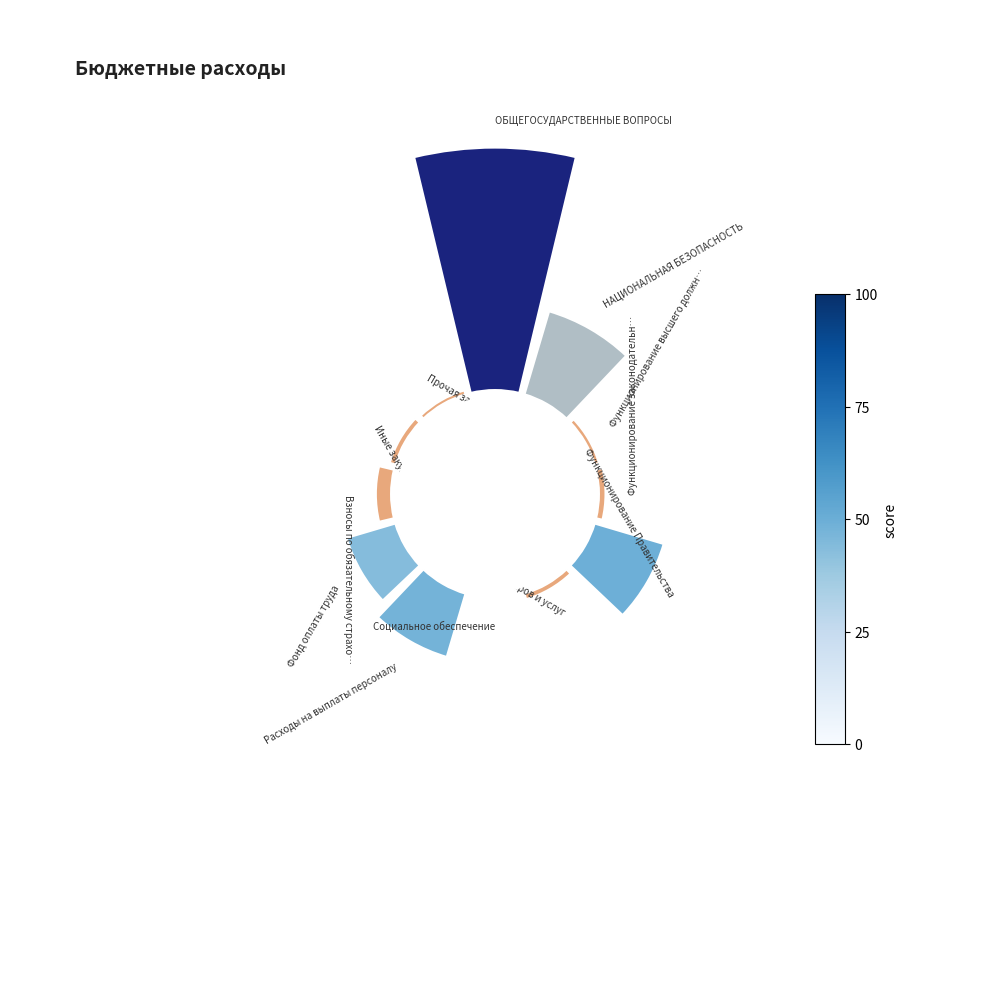

To the nearest percent, what is the average slice percentage?

8%